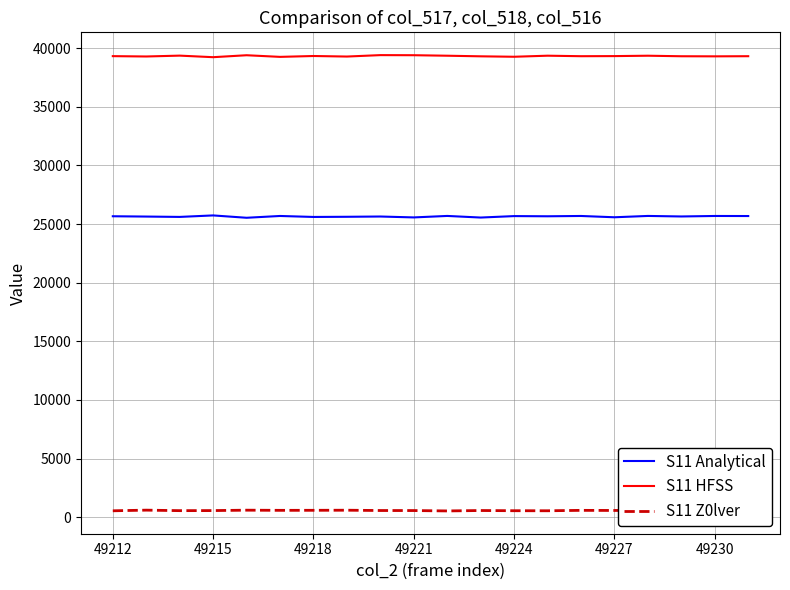

True or false: S11 Z0lver and S11 HFSS intersect in this chart.

False